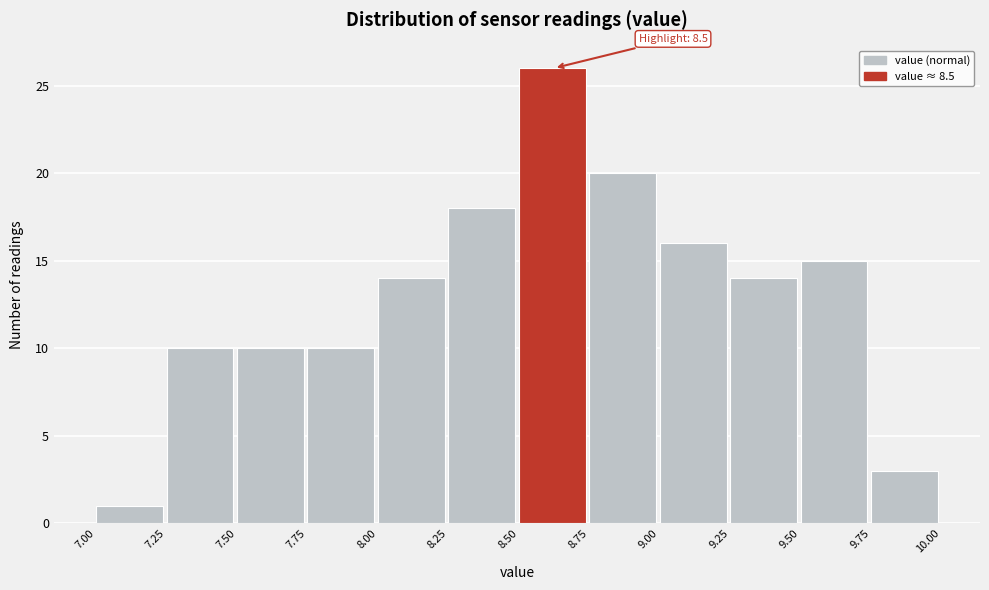

Which range on the x-axis has the tallest bar?

8.50 to 8.75